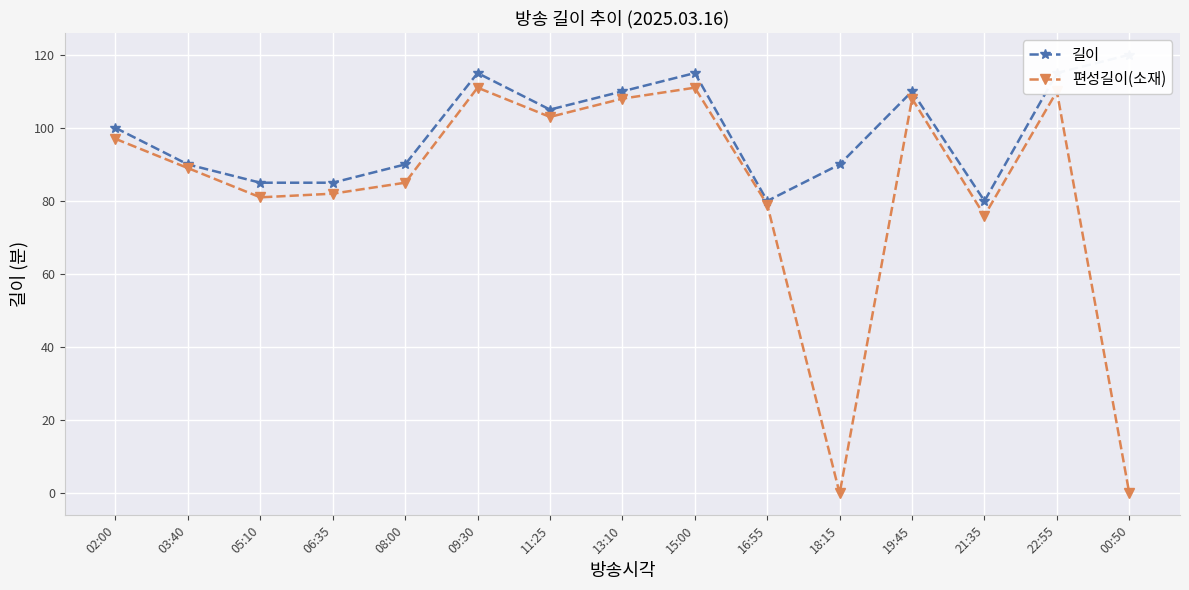

How many categories are shown in the chart?

15